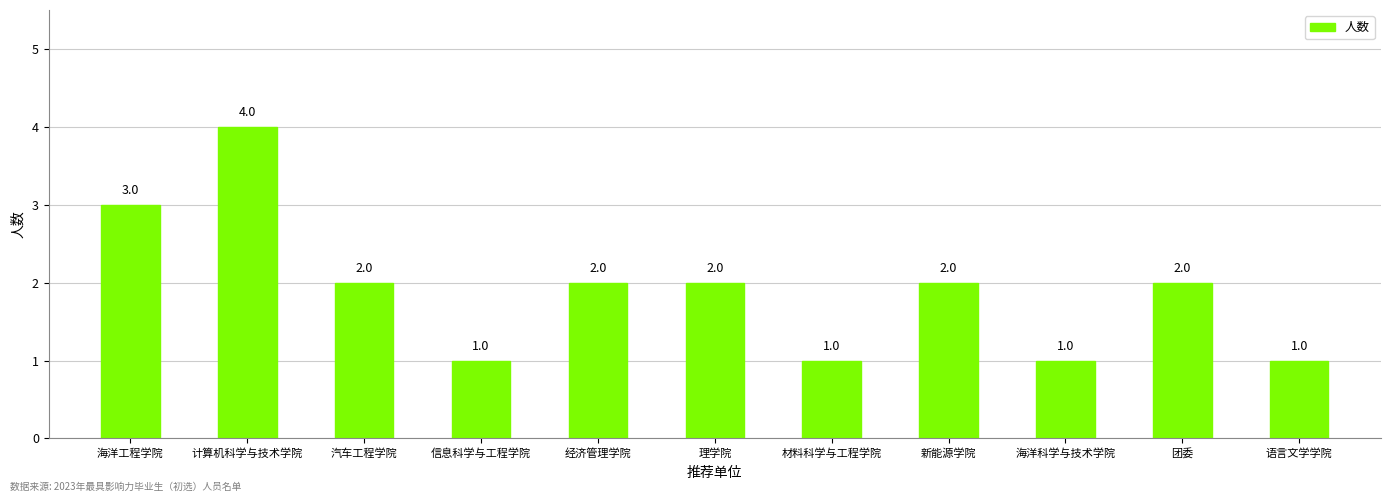

How many values are between 1 and 2?

9